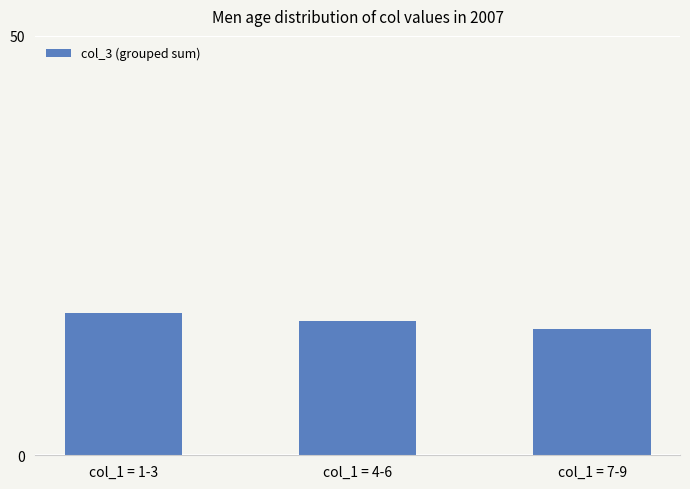

What is the sum of all values?

48